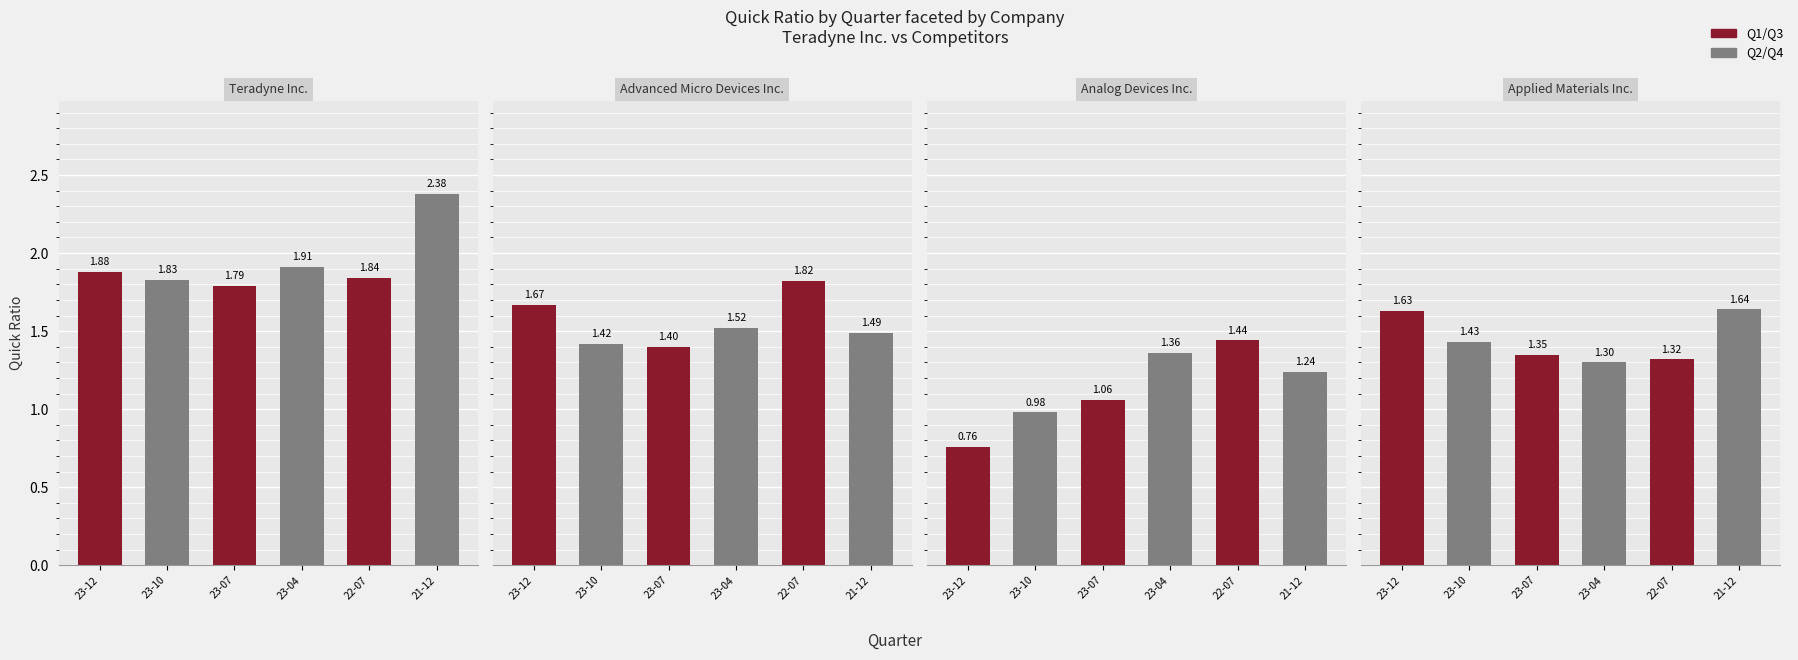

What is the spread (max minus min) of values at 21-12?

1.1